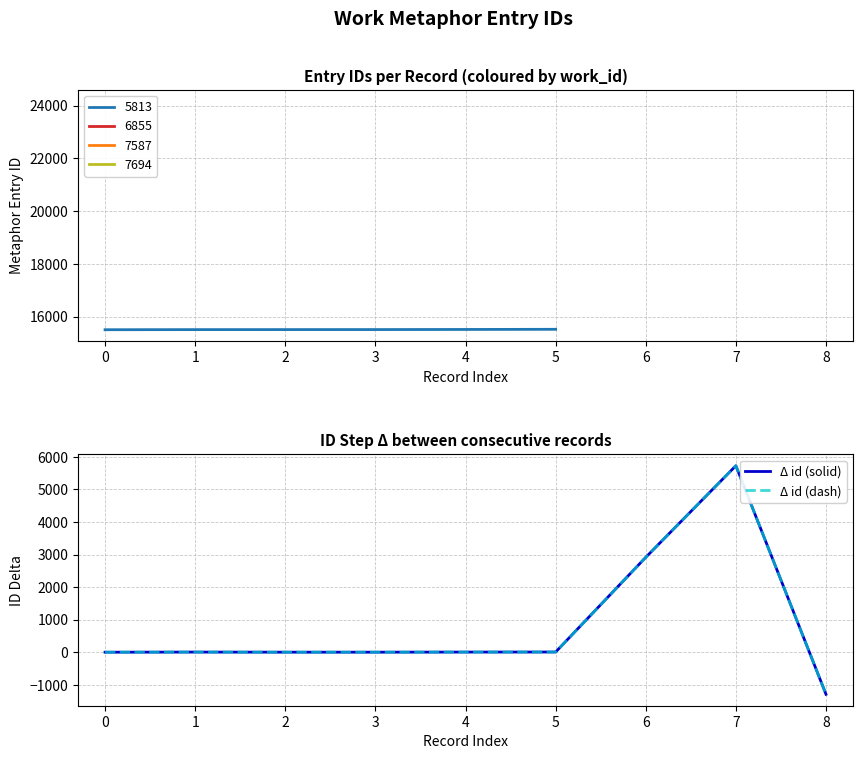

In Δ id (dash), how many points are higher than both neighbors (excluding endpoints)?

2